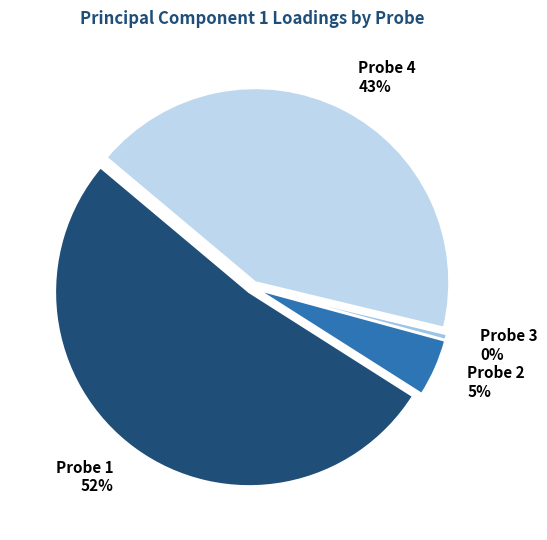

Which slice is the smallest?

Probe 3